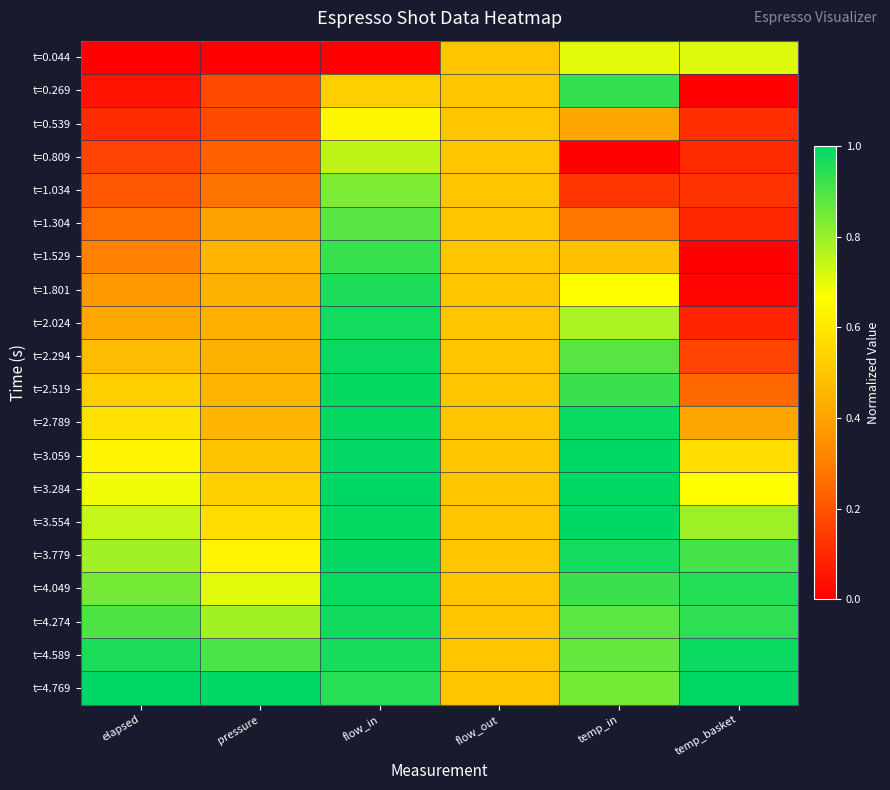

At which category is the sum across all series the highest?

flow_in